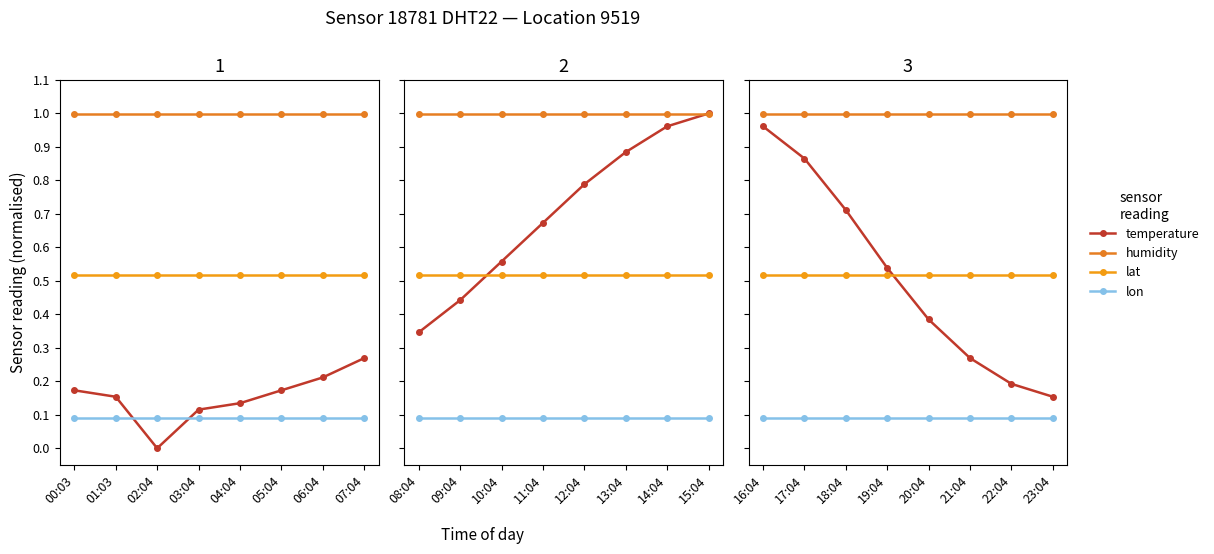

What is the label of the 8th point from the right?

16:04